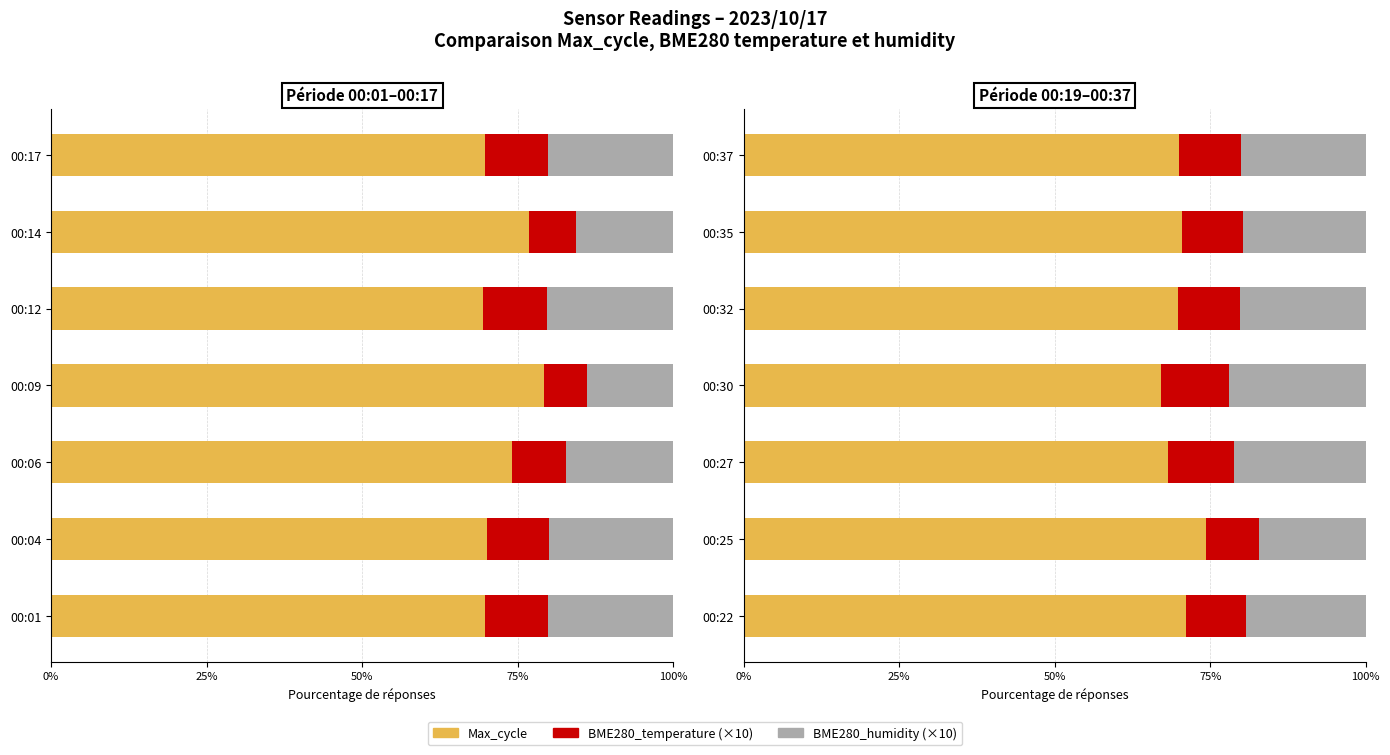

How many bars are there in each group?

3